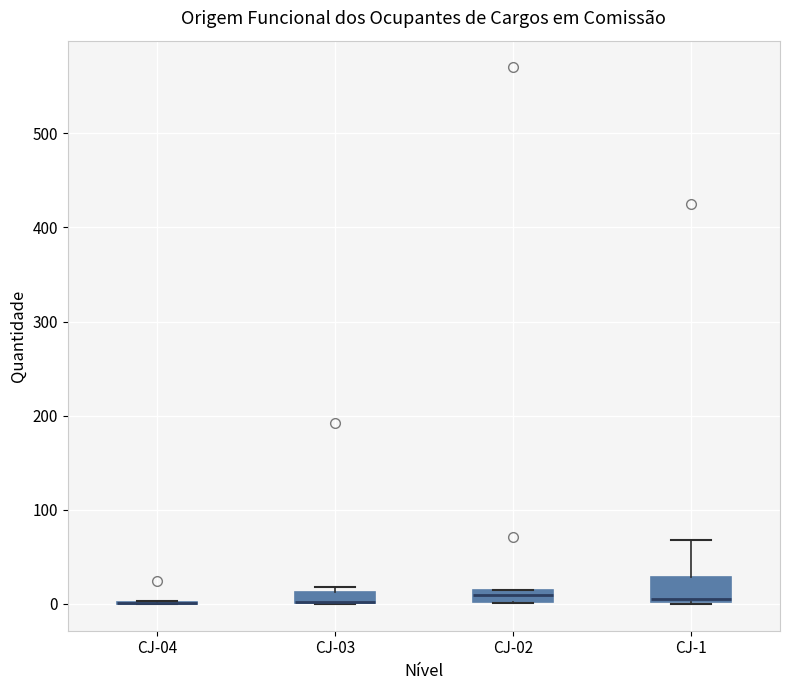

Which box is the tallest, from its lower edge to its upper edge?

CJ-1